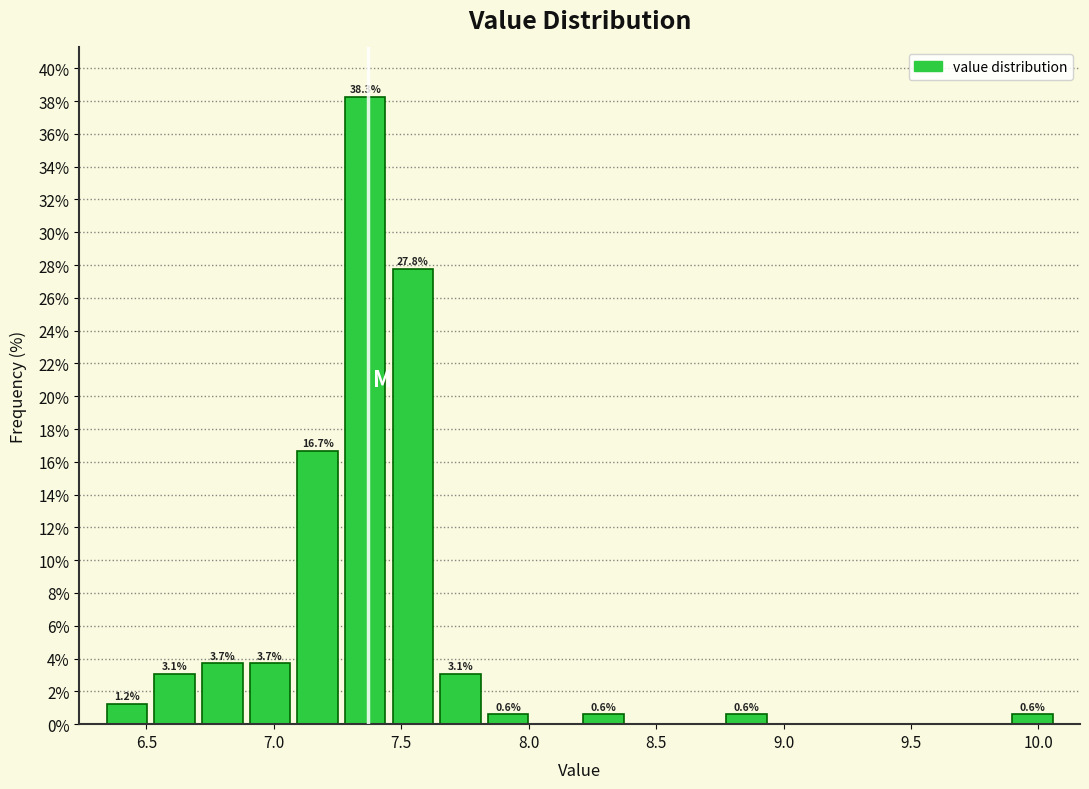

Read against the x-axis, roughly where is the centre of the tallest bar?

7.35